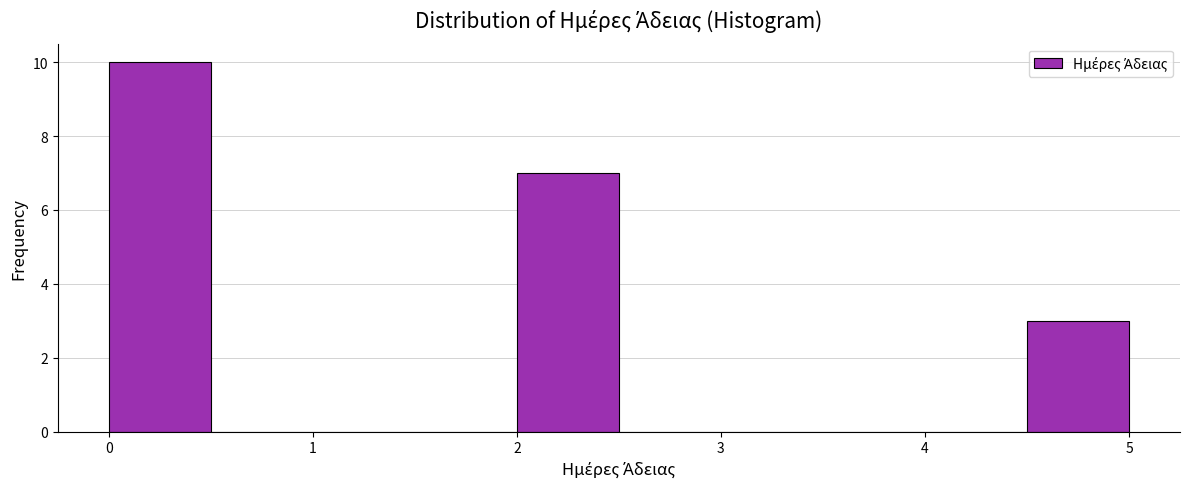

Reading left to right, list every bar in this chart as the range it spans on the x-axis followed by its height. The values are not printed on the chart, so give them approximately, as read against the axis.

0.0 to 0.5: 10
0.5 to 1.0: 0
1.0 to 1.5: 0
1.5 to 2.0: 0
2.0 to 2.5: 7
2.5 to 3.0: 0
3.0 to 3.5: 0
3.5 to 4.0: 0
4.0 to 4.5: 0
4.5 to 5.0: 3